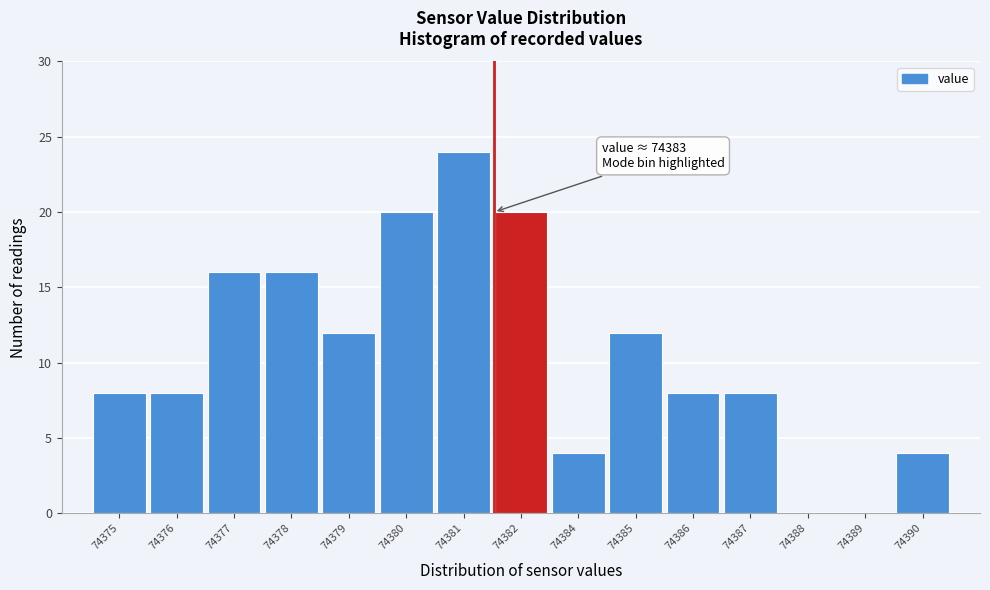

Reading left to right, what are all the values shown in this chart?

74375=8	74376=8	74377=16	74378=16	74379=12	74380=20	74381=24	74382=20	74384=4	74385=12	74386=8	74387=8	74388=0	74389=0	74390=4